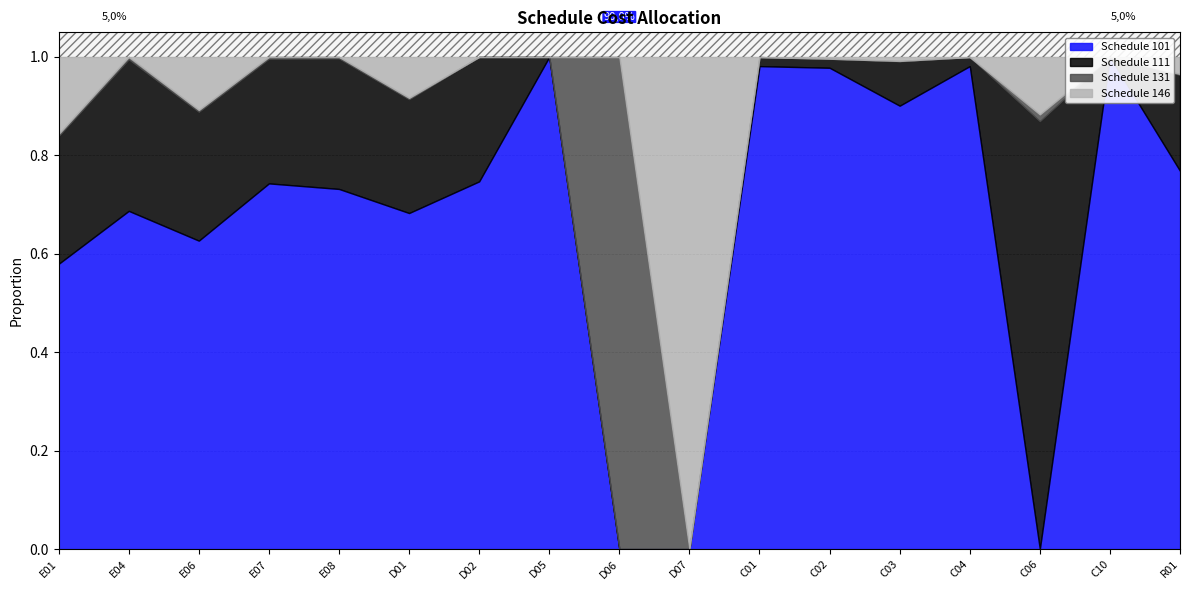

At which label does Schedule 131 reach its minimum?

D02